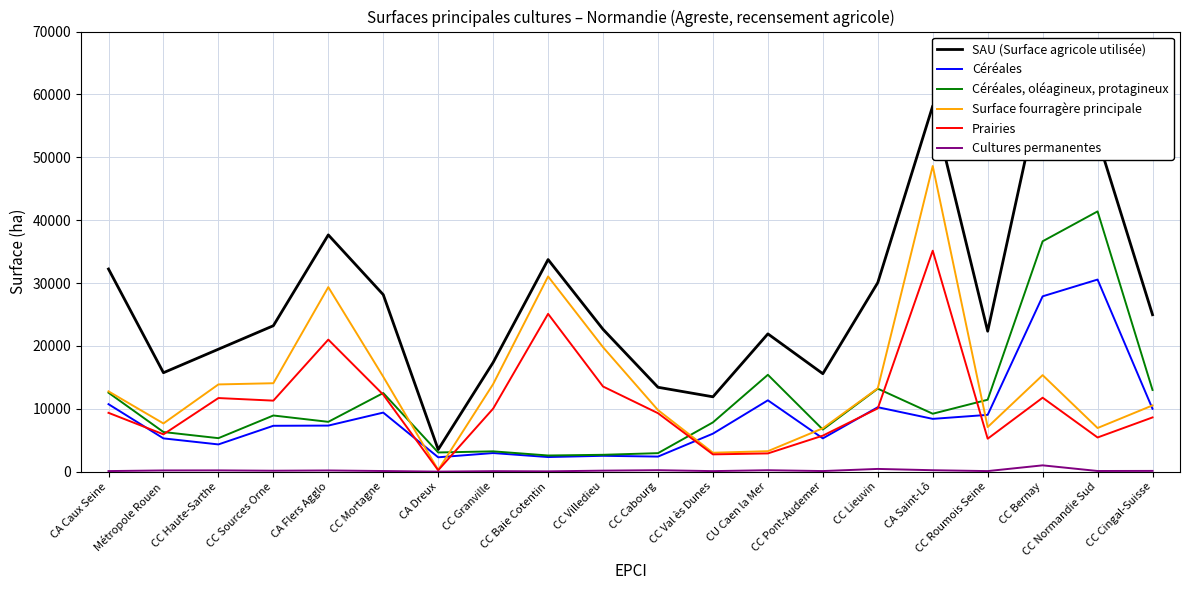

What is the sum of the Cultures permanentes values at CA Saint-Lô and Métropole Rouen?

410.7